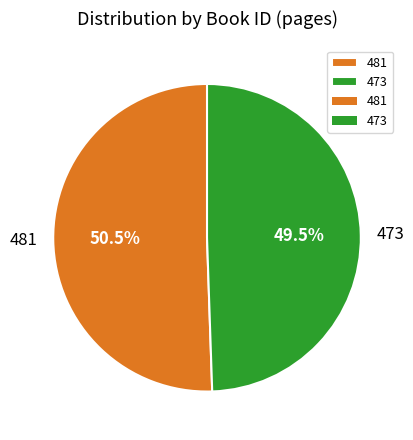

Is there a majority slice in this chart?

Yes